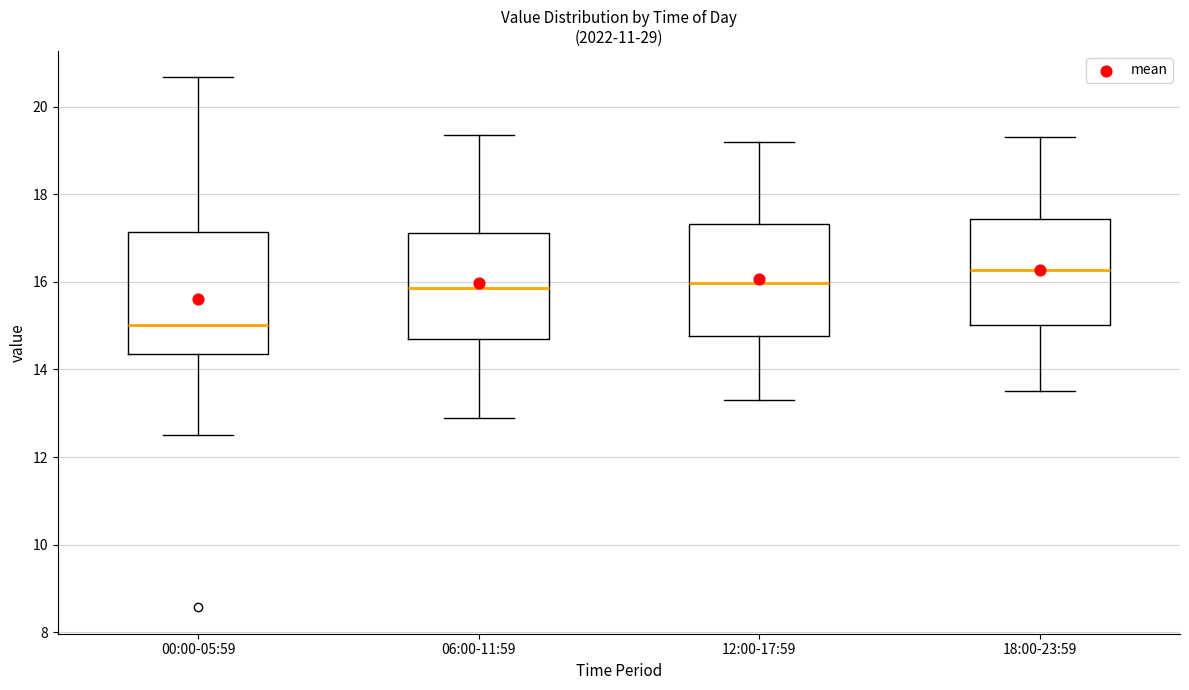

Which box is the tallest, from its lower edge to its upper edge?

00:00-05:59